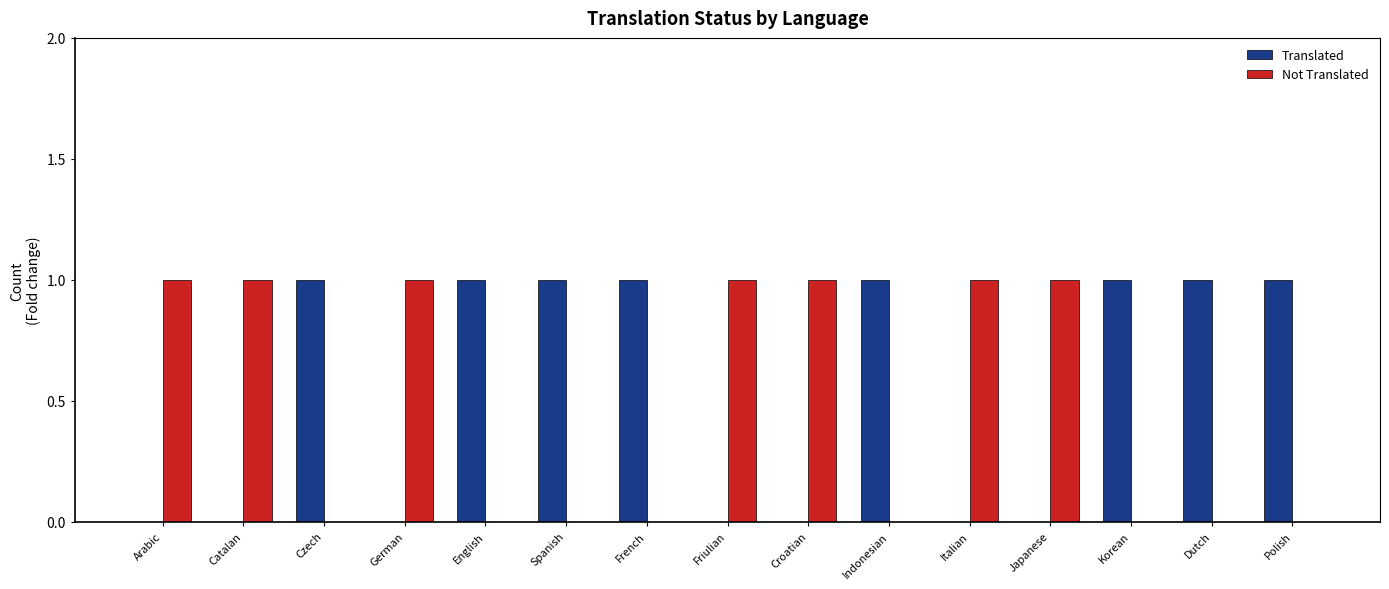

Is the value of Not Translated at German greater than the value of Translated at Friulian?

Yes